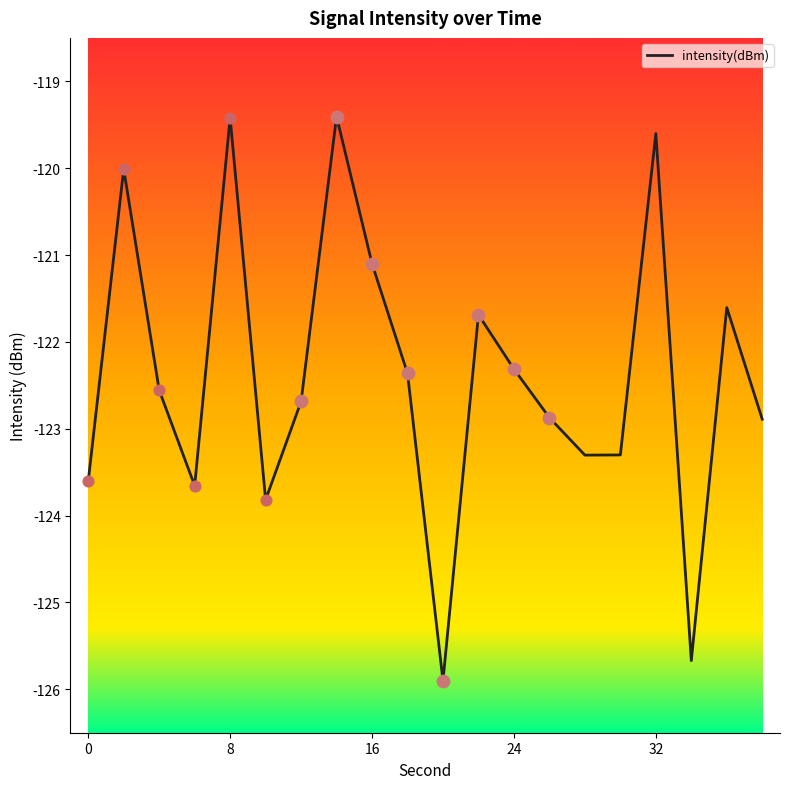

What is the maximum value shown in the chart?

-119.4